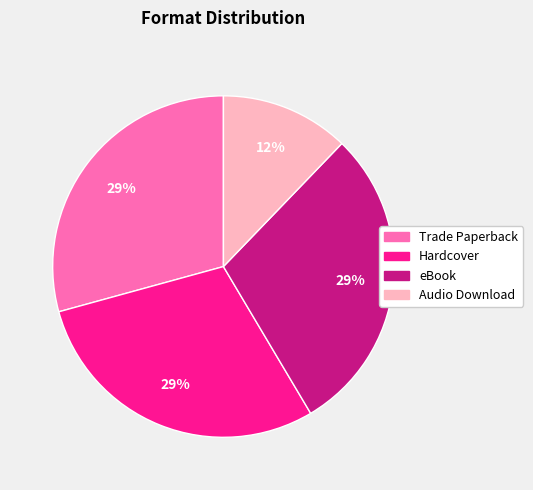

The eBook slice represents 29% of the pie. True or false?

True